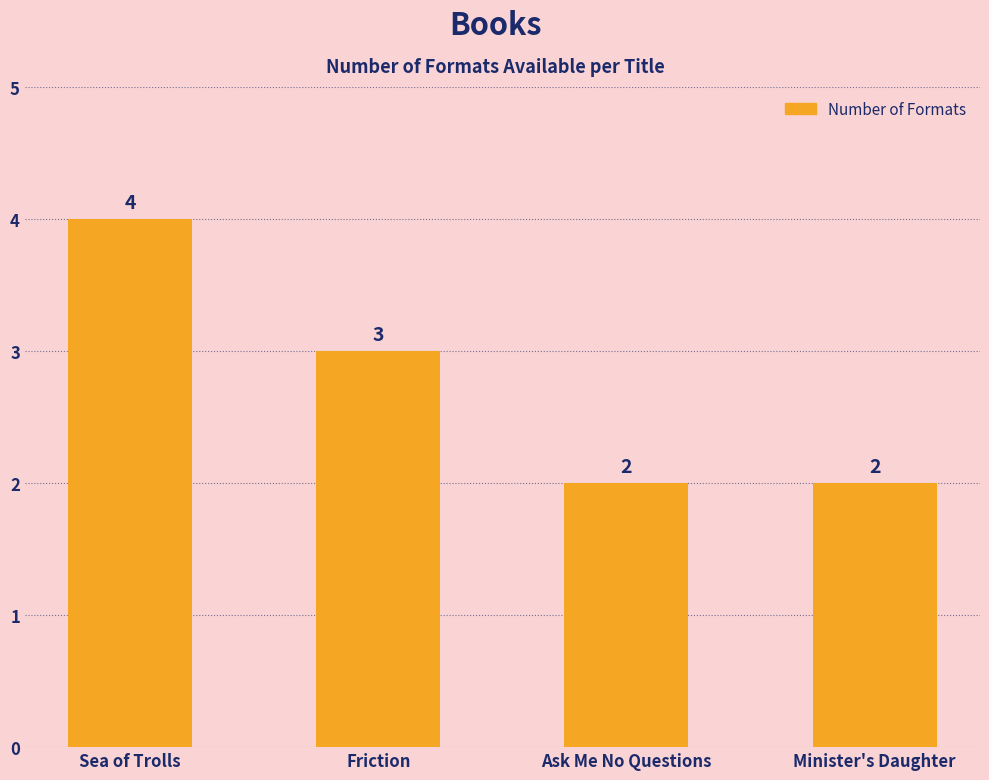

The value at Sea of Trolls is 2. True or false?

False